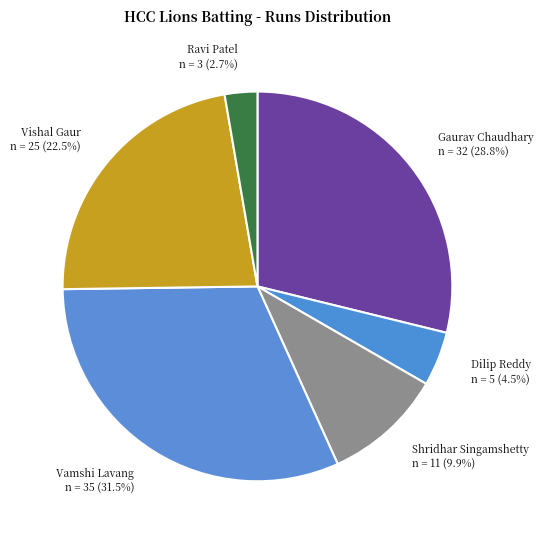

Rank the categories by value from lowest to highest.

Ravi Patel n = 3 (2.7%), Dilip Reddy n = 5 (4.5%), Shridhar Singamshetty n = 11 (9.9%), Vishal Gaur n = 25 (22.5%), Gaurav Chaudhary n = 32 (28.8%), Vamshi Lavang n = 35 (31.5%)